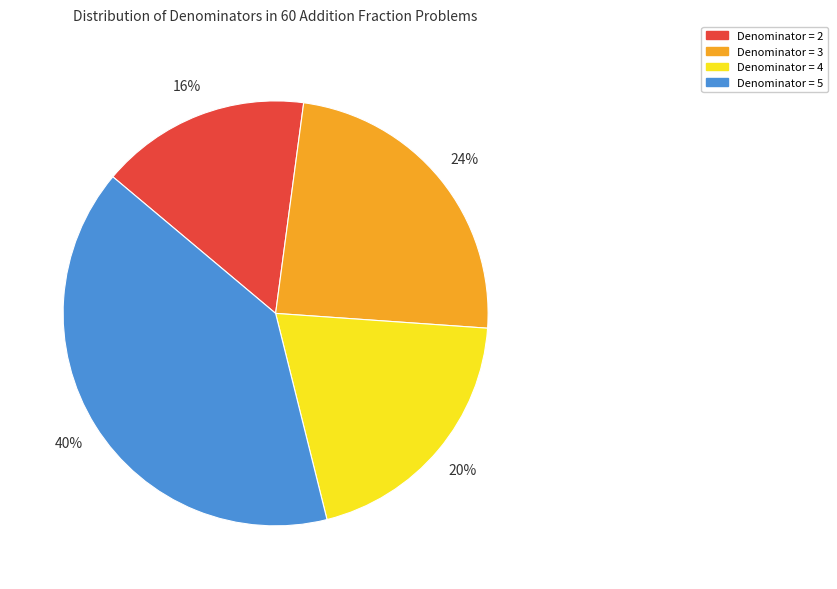

Is it true that Denominator = 4 is 20% of the pie?

True